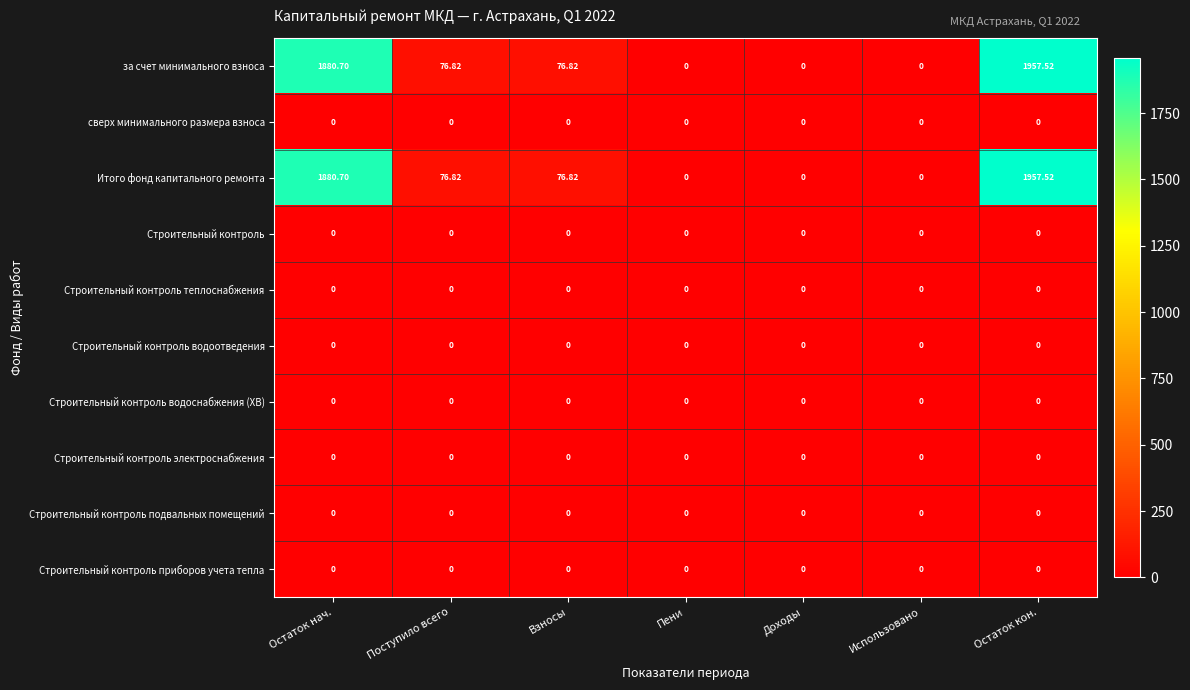

What is the total value across all series at Взносы?

153.6